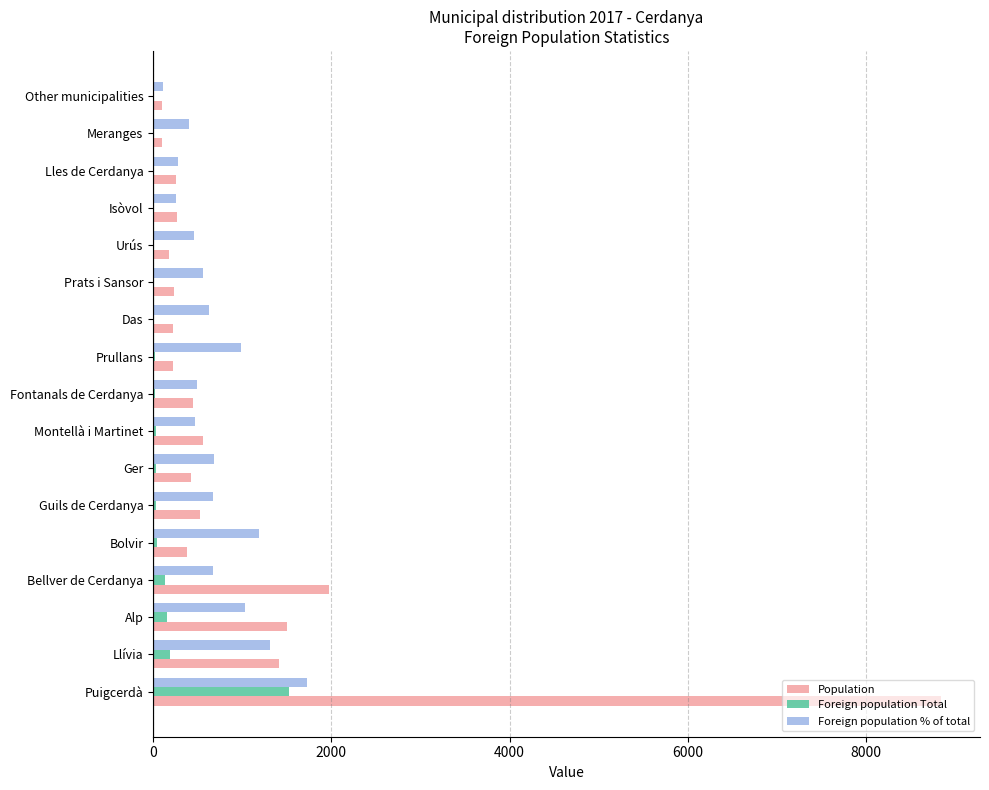

Where is Population nearest to the value 4466?

Bellver de Cerdanya